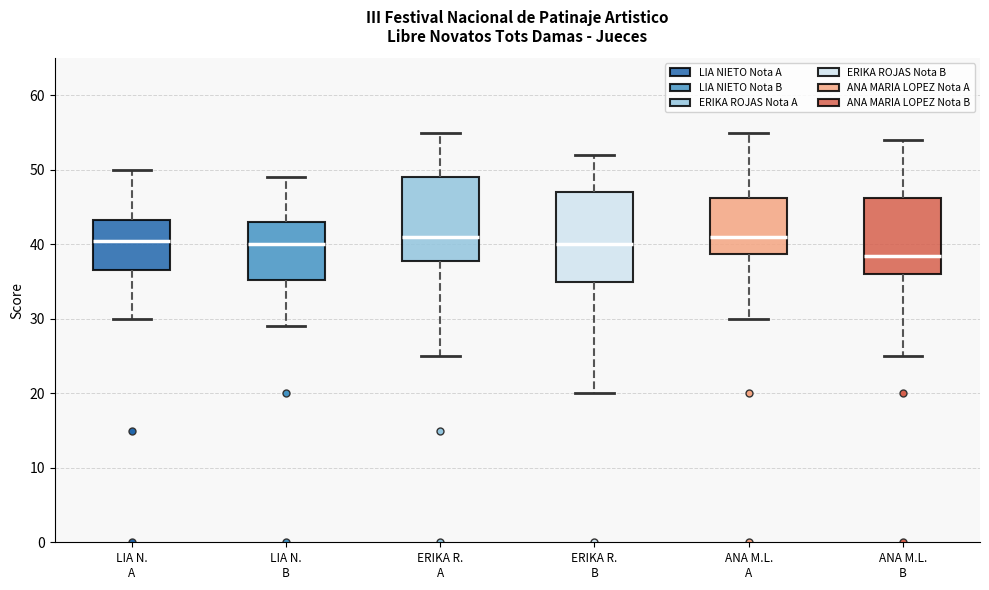

Reading left to right, transcribe this box plot: for each box, give where its median line is, the range the box spans, and where its two whiskers end, as read against the y-axis. The values are not printed on the chart, so give them approximately, as read against the axis.

LIA N. A: median 41, box 37 to 43, whiskers 30 to 50
LIA N. B: median 40, box 35 to 43, whiskers 29 to 49
ERIKA R. A: median 41, box 38 to 49, whiskers 25 to 55
ERIKA R. B: median 40, box 35 to 47, whiskers 20 to 52
ANA M.L. A: median 41, box 39 to 46, whiskers 30 to 55
ANA M.L. B: median 39, box 36 to 46, whiskers 25 to 54